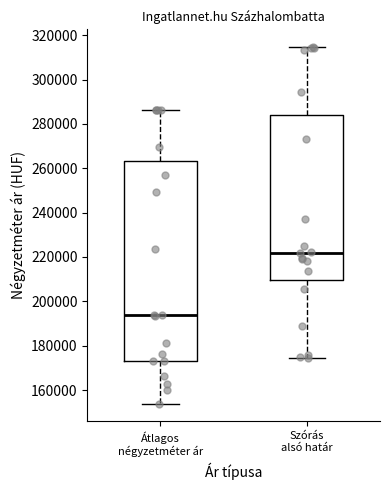

Which box is the tallest, from its lower edge to its upper edge?

Átlagos négyzetméter ár